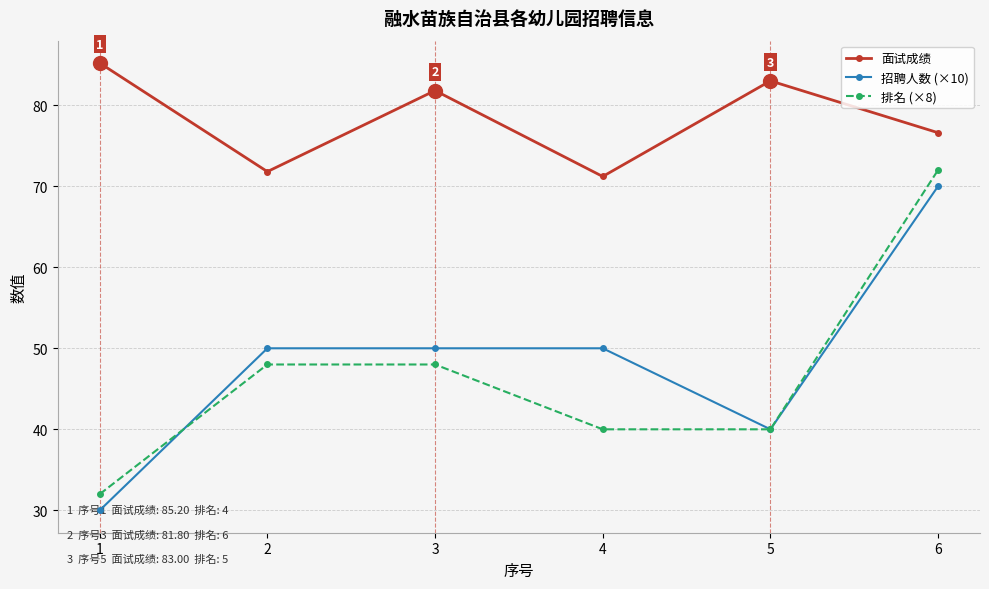

What is the average value of the 排名 (×8) series?

46.7